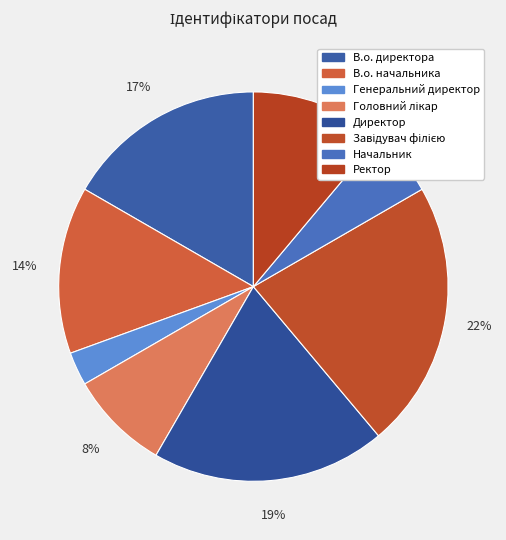

Combined, what portion of the pie is В.о. начальника and Головний лікар?

22.2%